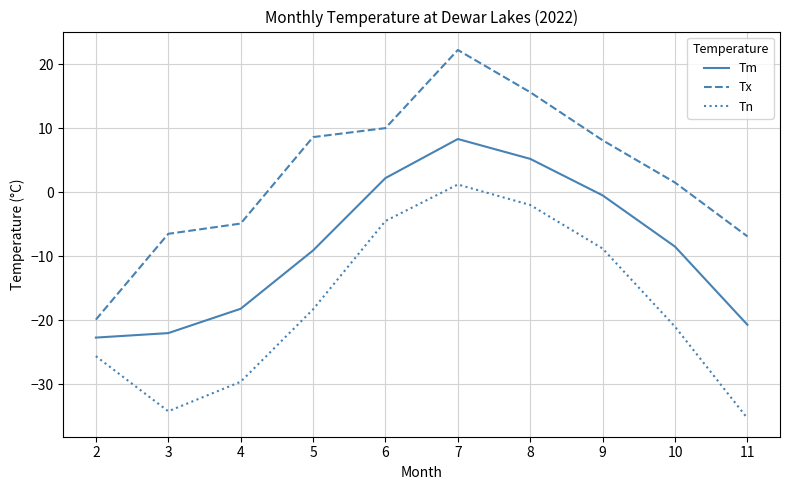

At which label does Tm first exceed -8?

6